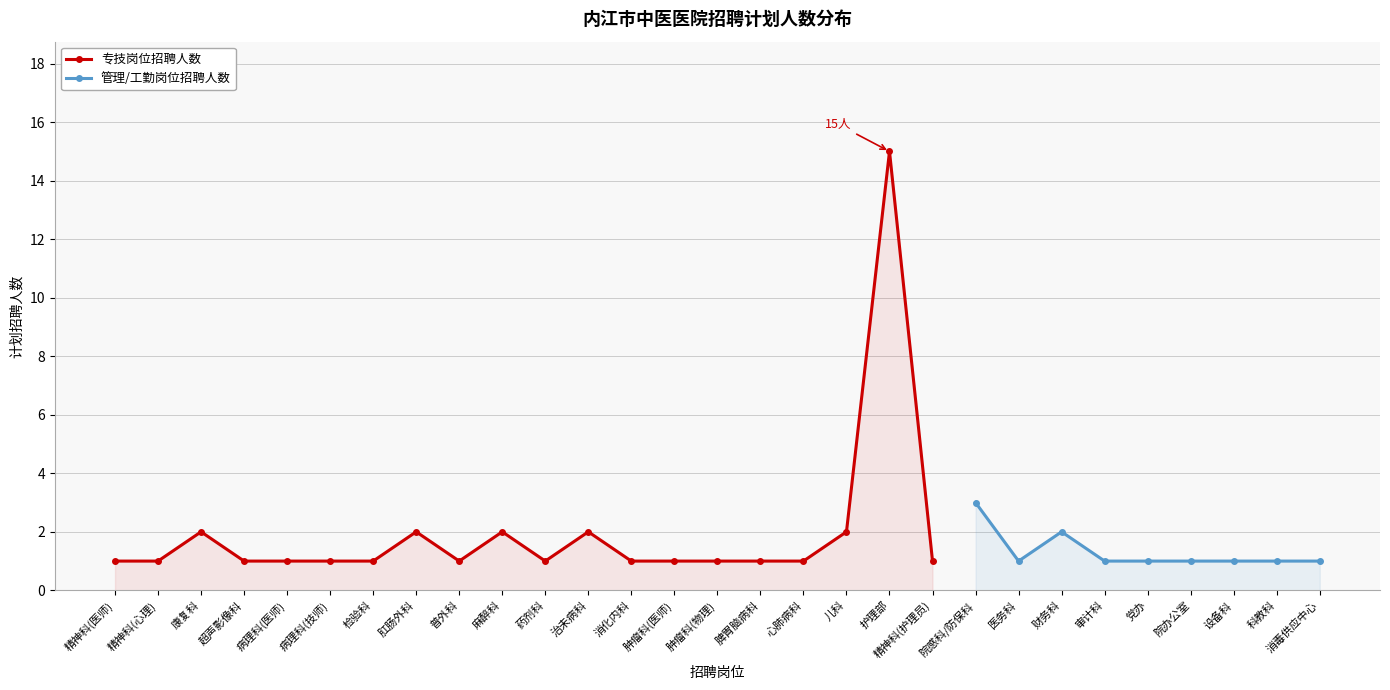

At which category does 专技岗位招聘人数 reach its first local peak?

康复科